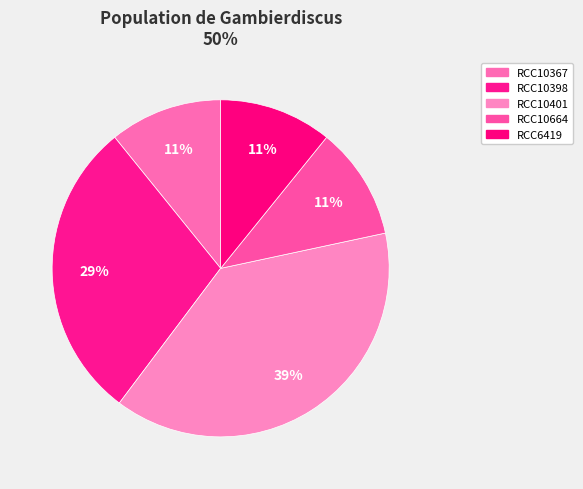

Is the sum of RCC10401 and RCC10664 greater than half?

No